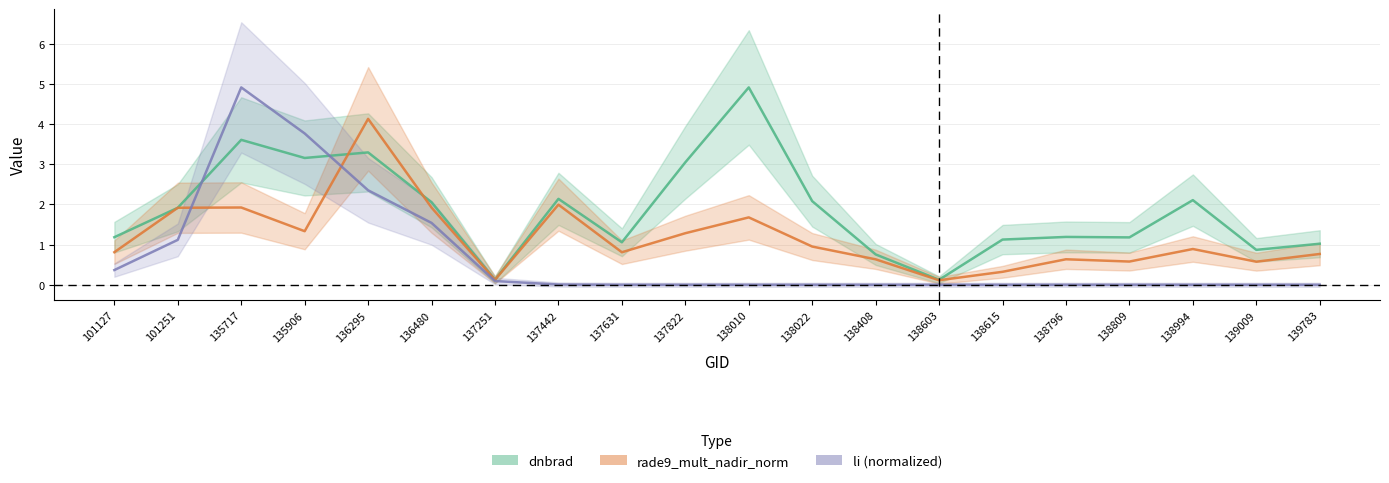

Where do rade9_mult_nadir_norm and li first cross each other?

101251 and 135717